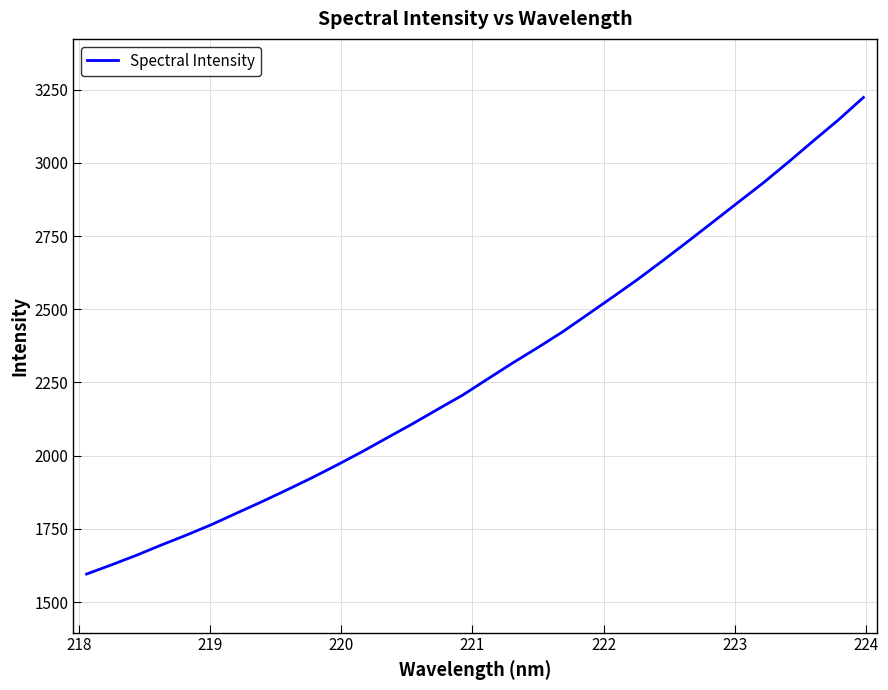

What is the maximum value shown in the chart?

3223.1